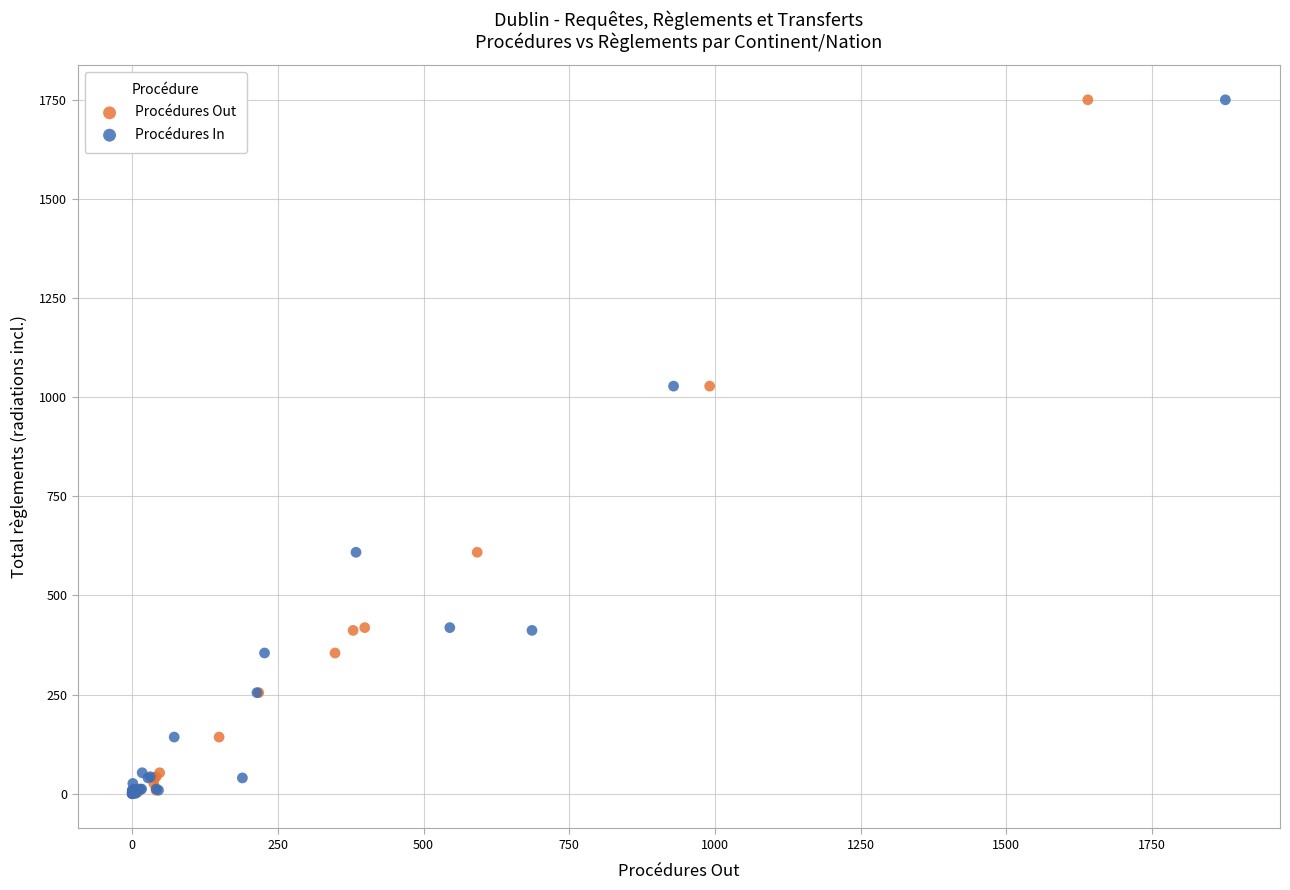

What are all the series names shown in the legend?

Procédures Out, Procédures In